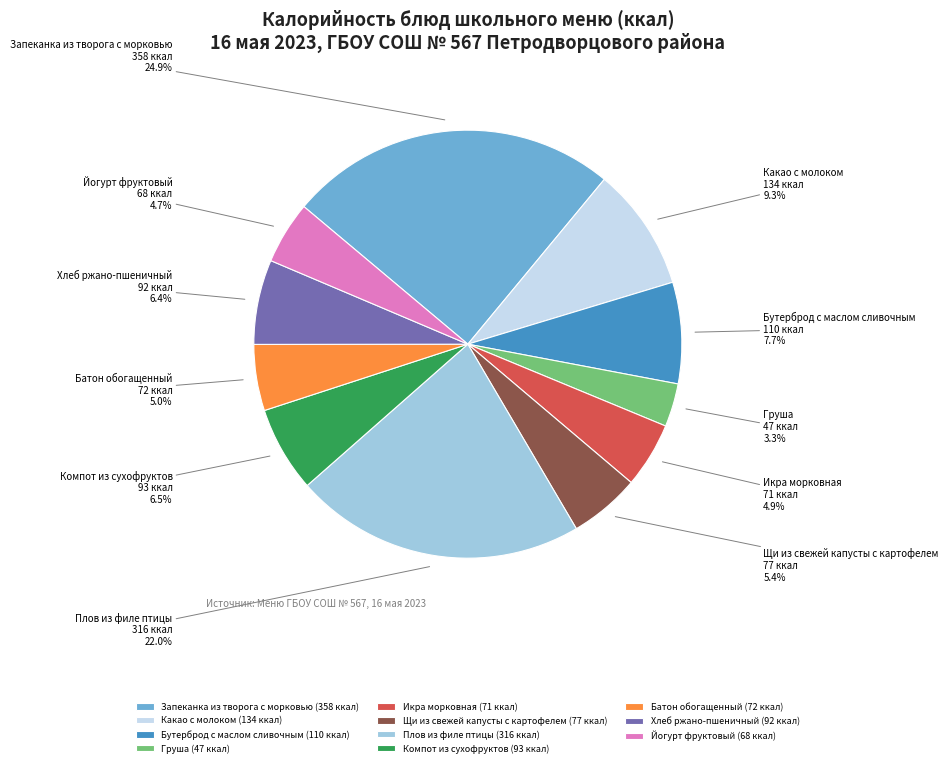

What is the largest slice in the pie chart?

Запеканка из творога с морковью